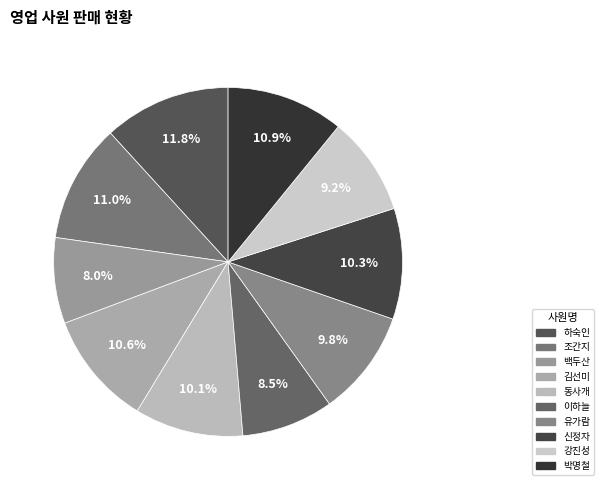

Does any single category account for the majority?

No